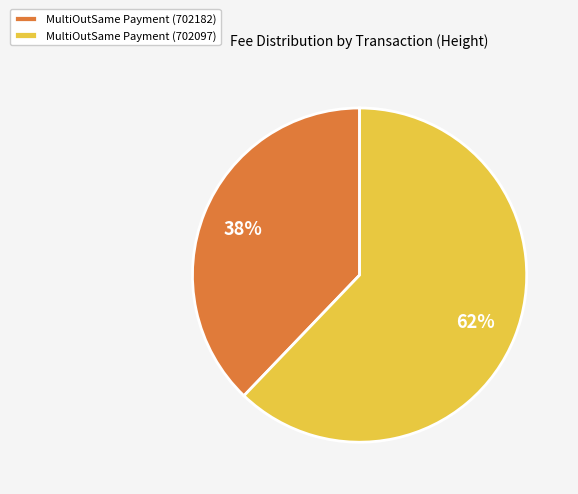

How many slices are in this pie chart?

2